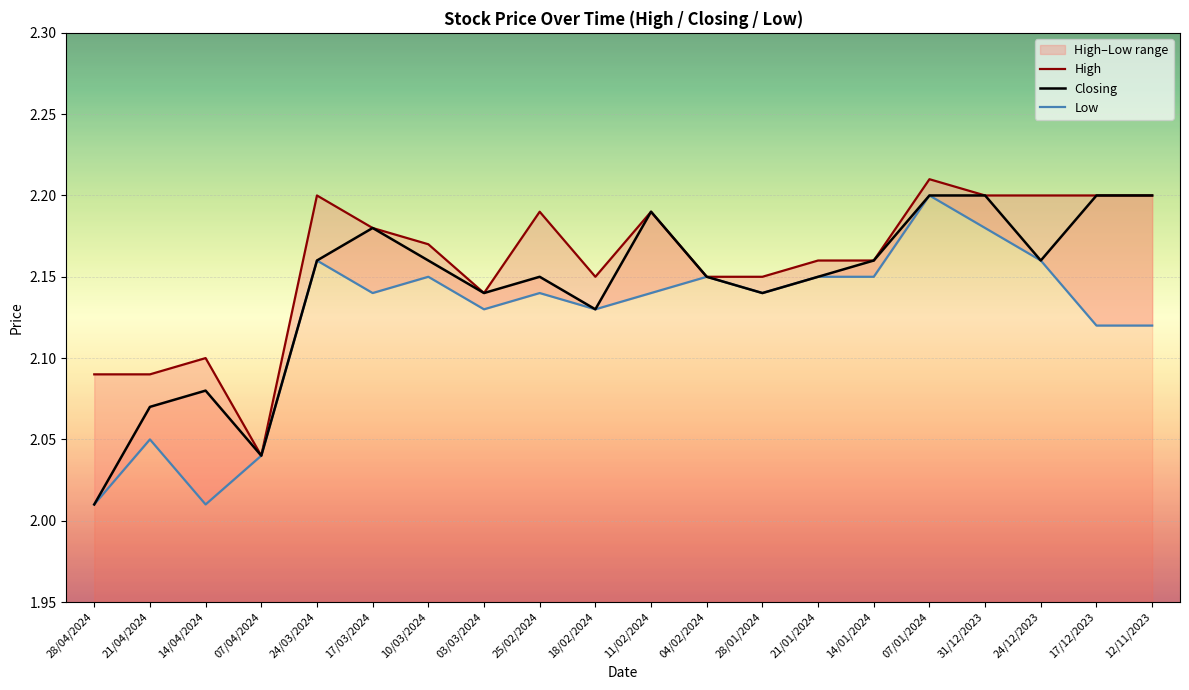

What is the difference between the maximum and minimum values in the Low series?

0.2